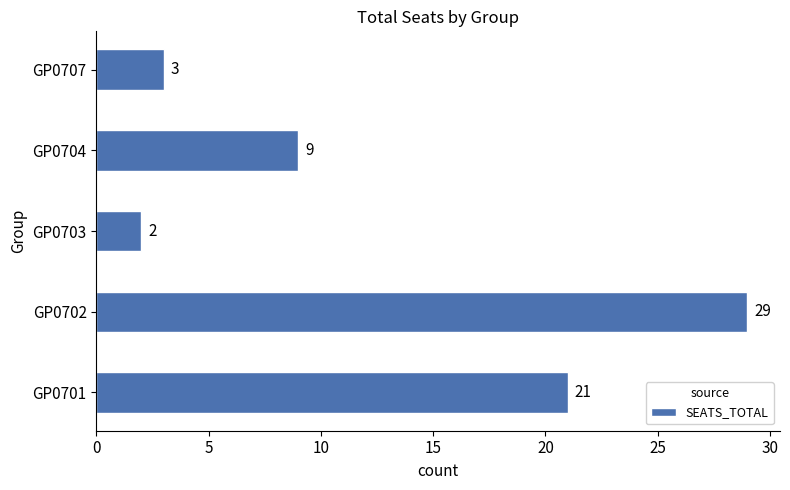

Are the bars horizontal?

Yes